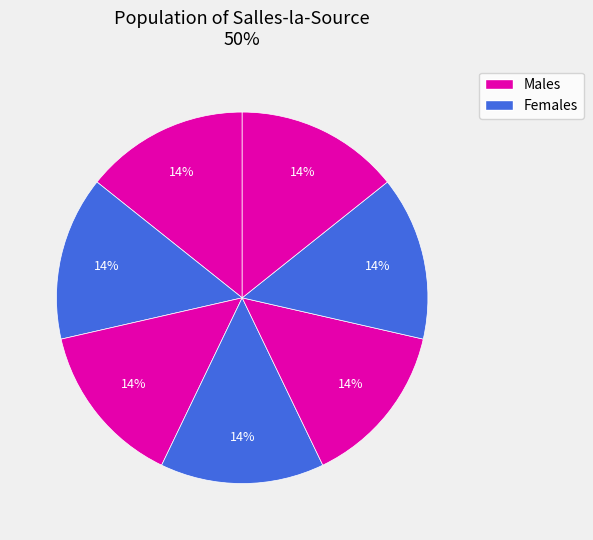

Count the number of slices in the pie.

7